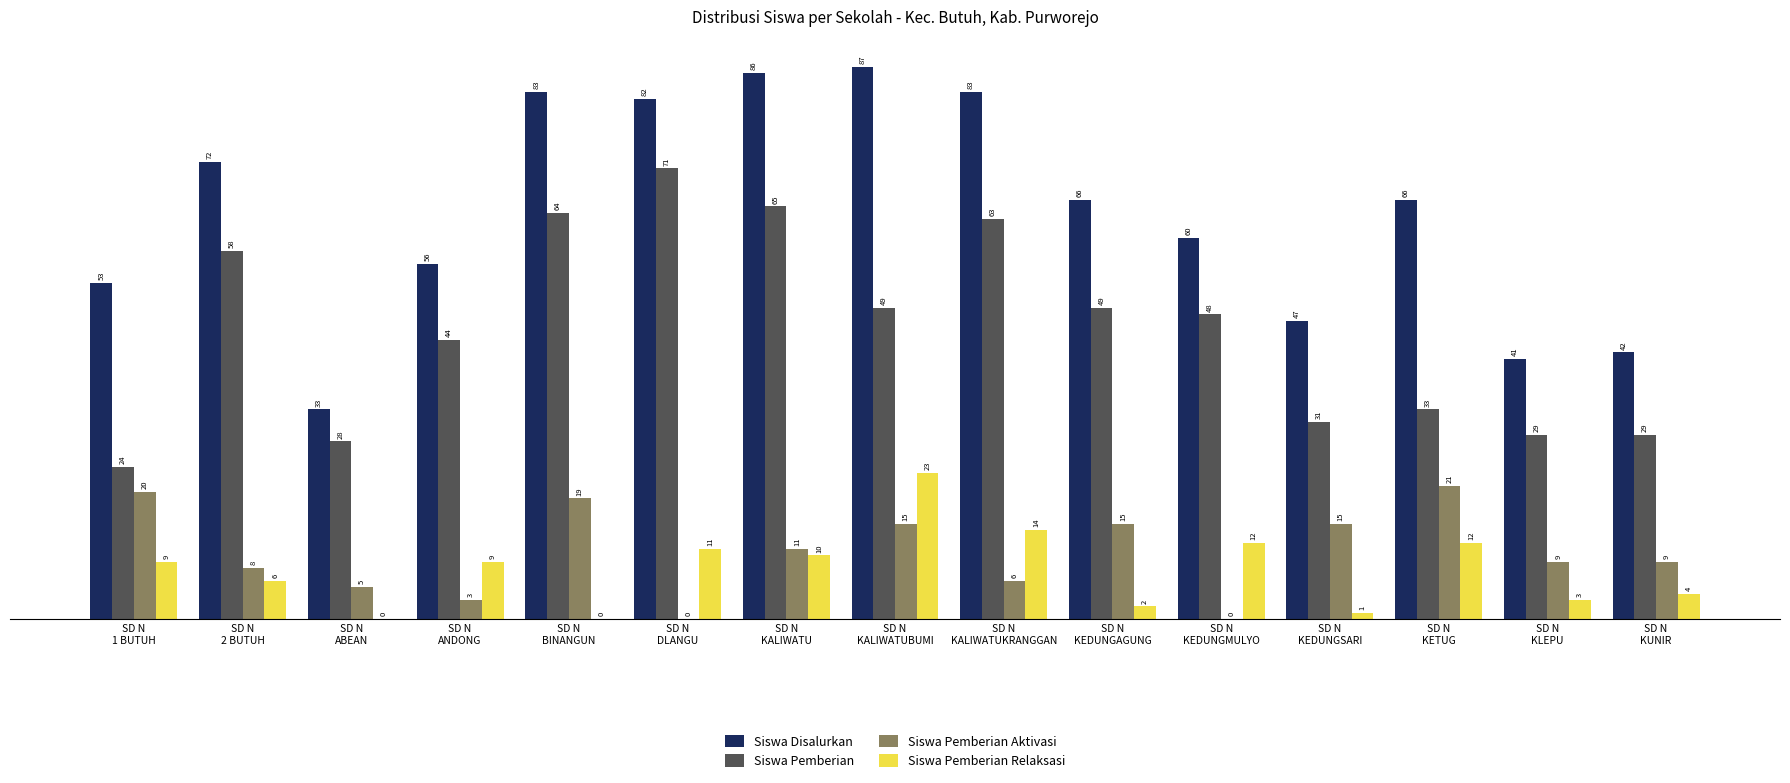

Reading left to right, transcribe all the data shown in this chart.

Siswa Disalurkan: SD N
1 BUTUH=53	SD N
2 BUTUH=72	SD N
ABEAN=33	SD N
ANDONG=56	SD N
BINANGUN=83	SD N
DLANGU=82	SD N
KALIWATU=86	SD N
KALIWATUBUMI=87	SD N
KALIWATUKRANGGAN=83	SD N
KEDUNGAGUNG=66	SD N
KEDUNGMULYO=60	SD N
KEDUNGSARI=47	SD N
KETUG=66	SD N
KLEPU=41	SD N
KUNIR=42
Siswa Pemberian: SD N
1 BUTUH=24	SD N
2 BUTUH=58	SD N
ABEAN=28	SD N
ANDONG=44	SD N
BINANGUN=64	SD N
DLANGU=71	SD N
KALIWATU=65	SD N
KALIWATUBUMI=49	SD N
KALIWATUKRANGGAN=63	SD N
KEDUNGAGUNG=49	SD N
KEDUNGMULYO=48	SD N
KEDUNGSARI=31	SD N
KETUG=33	SD N
KLEPU=29	SD N
KUNIR=29
Siswa Pemberian Aktivasi: SD N
1 BUTUH=20	SD N
2 BUTUH=8	SD N
ABEAN=5	SD N
ANDONG=3	SD N
BINANGUN=19	SD N
DLANGU=0	SD N
KALIWATU=11	SD N
KALIWATUBUMI=15	SD N
KALIWATUKRANGGAN=6	SD N
KEDUNGAGUNG=15	SD N
KEDUNGMULYO=0	SD N
KEDUNGSARI=15	SD N
KETUG=21	SD N
KLEPU=9	SD N
KUNIR=9
Siswa Pemberian Relaksasi: SD N
1 BUTUH=9	SD N
2 BUTUH=6	SD N
ABEAN=0	SD N
ANDONG=9	SD N
BINANGUN=0	SD N
DLANGU=11	SD N
KALIWATU=10	SD N
KALIWATUBUMI=23	SD N
KALIWATUKRANGGAN=14	SD N
KEDUNGAGUNG=2	SD N
KEDUNGMULYO=12	SD N
KEDUNGSARI=1	SD N
KETUG=12	SD N
KLEPU=3	SD N
KUNIR=4